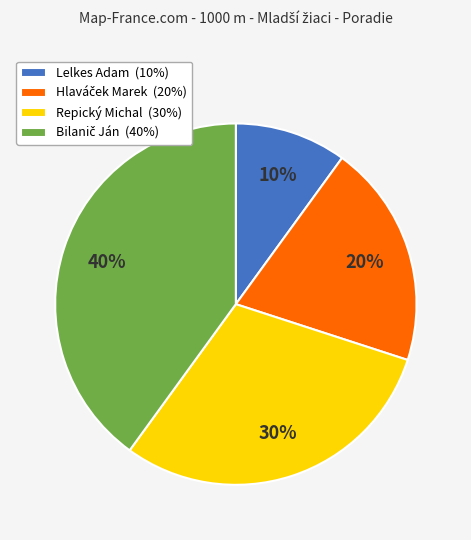

What percentage is the Repický Michal (30%) slice, to the nearest percent?

30%